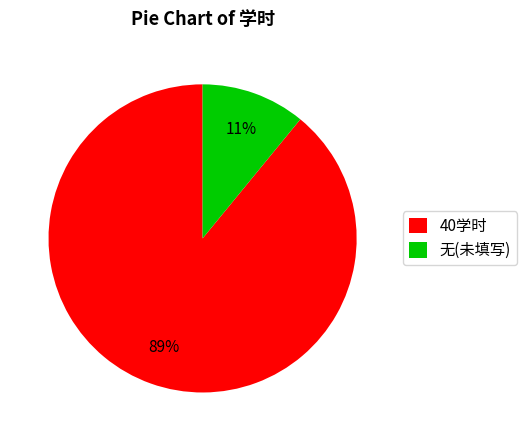

What is the largest slice in the pie chart?

40学时